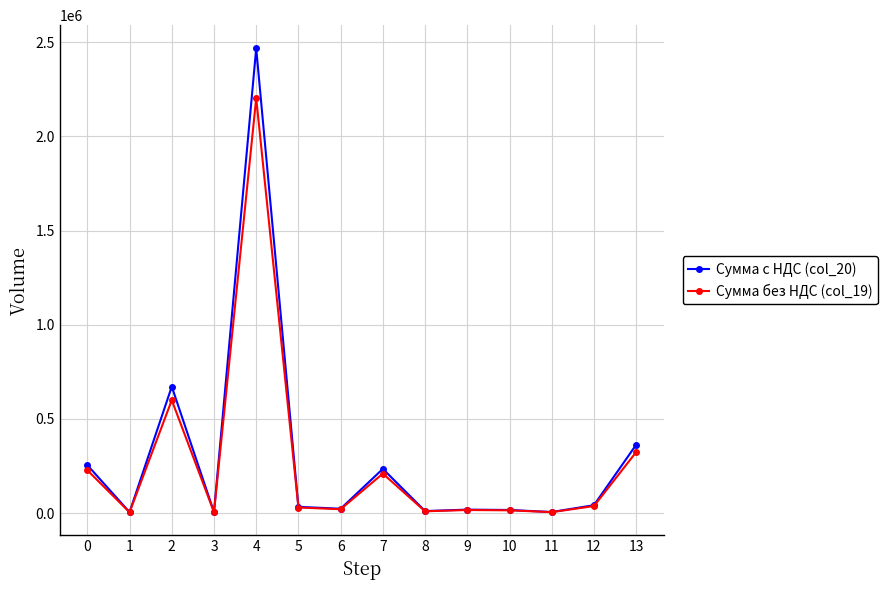

Rank the series by their maximum value, from highest to lowest.

Сумма с НДС (col_20), Сумма без НДС (col_19)